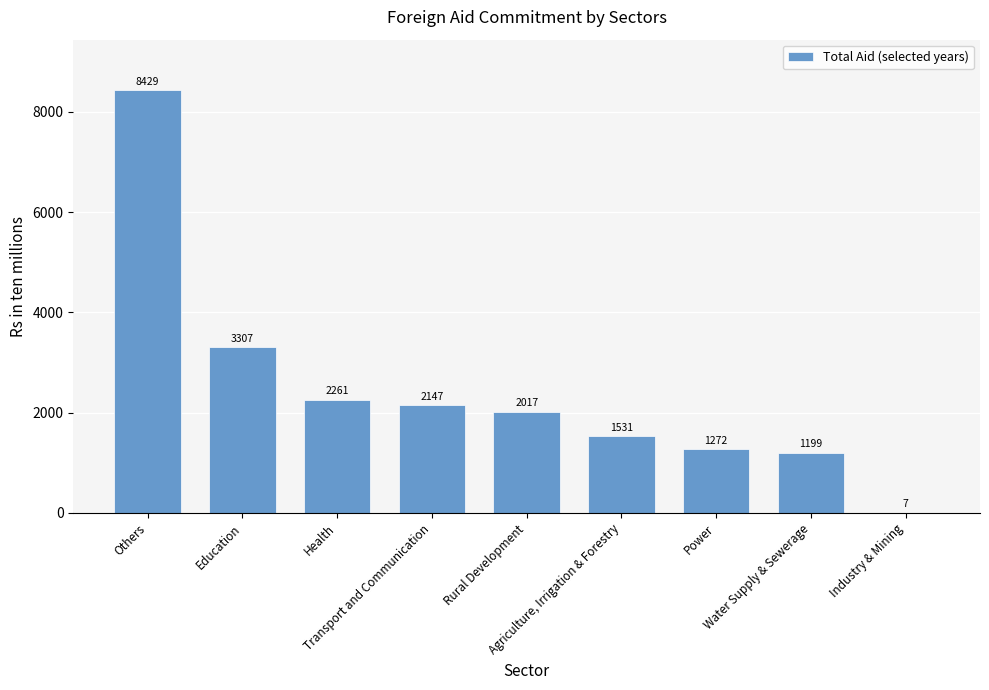

Approximately how many times larger is the value at Others compared to Water Supply & Sewerage?

7.0